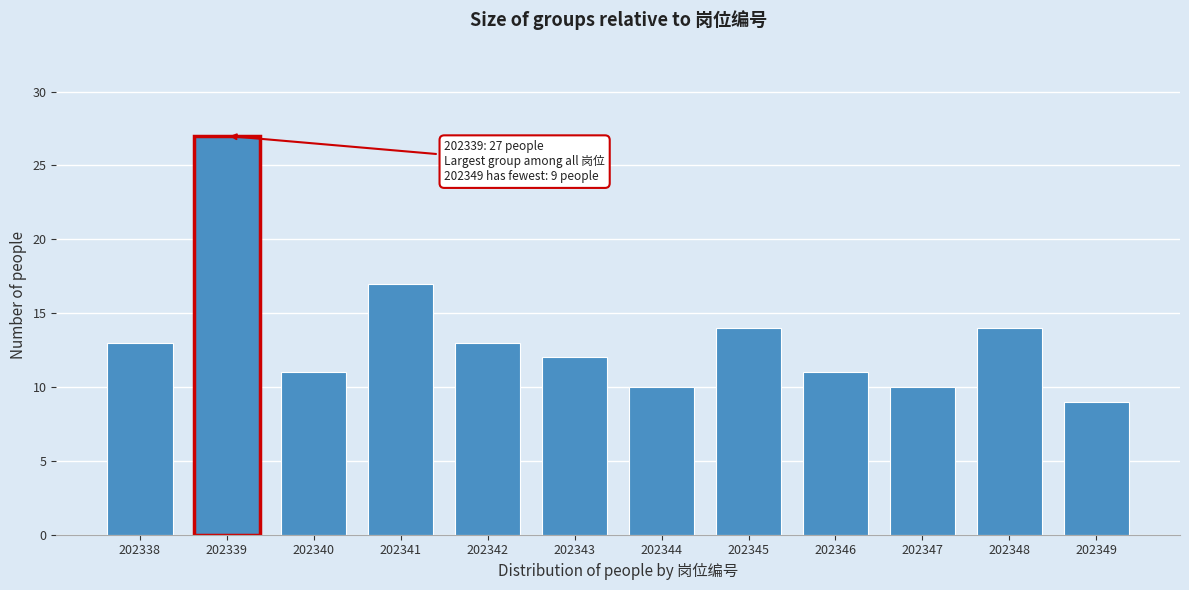

Reading left to right, list all the values displayed in this chart.

202338=13	202339=27	202340=11	202341=17	202342=13	202343=12	202344=10	202345=14	202346=11	202347=10	202348=14	202349=9